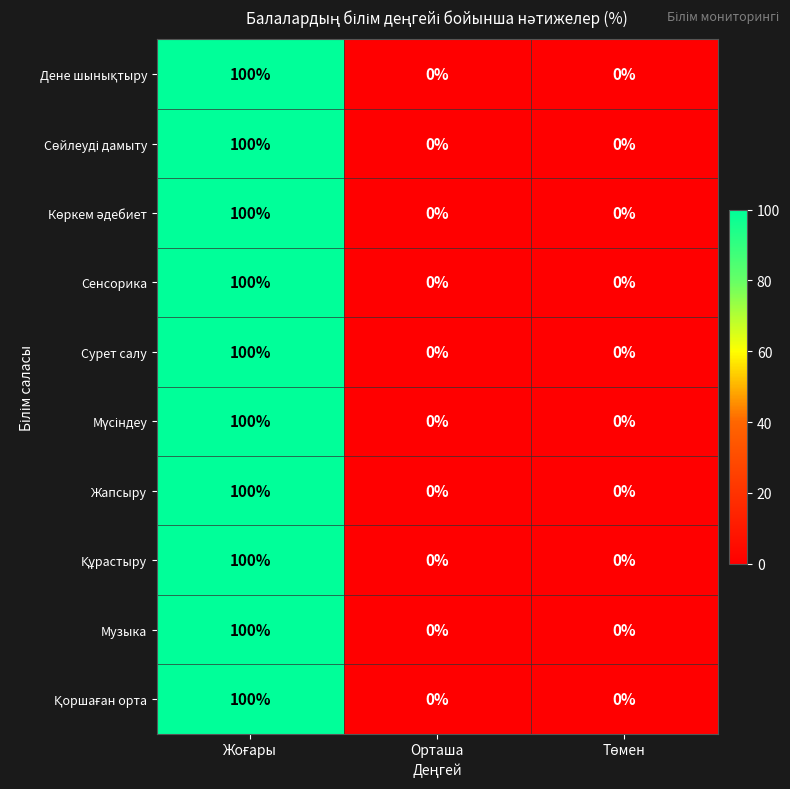

What is the sum of all Сенсорика values?

100